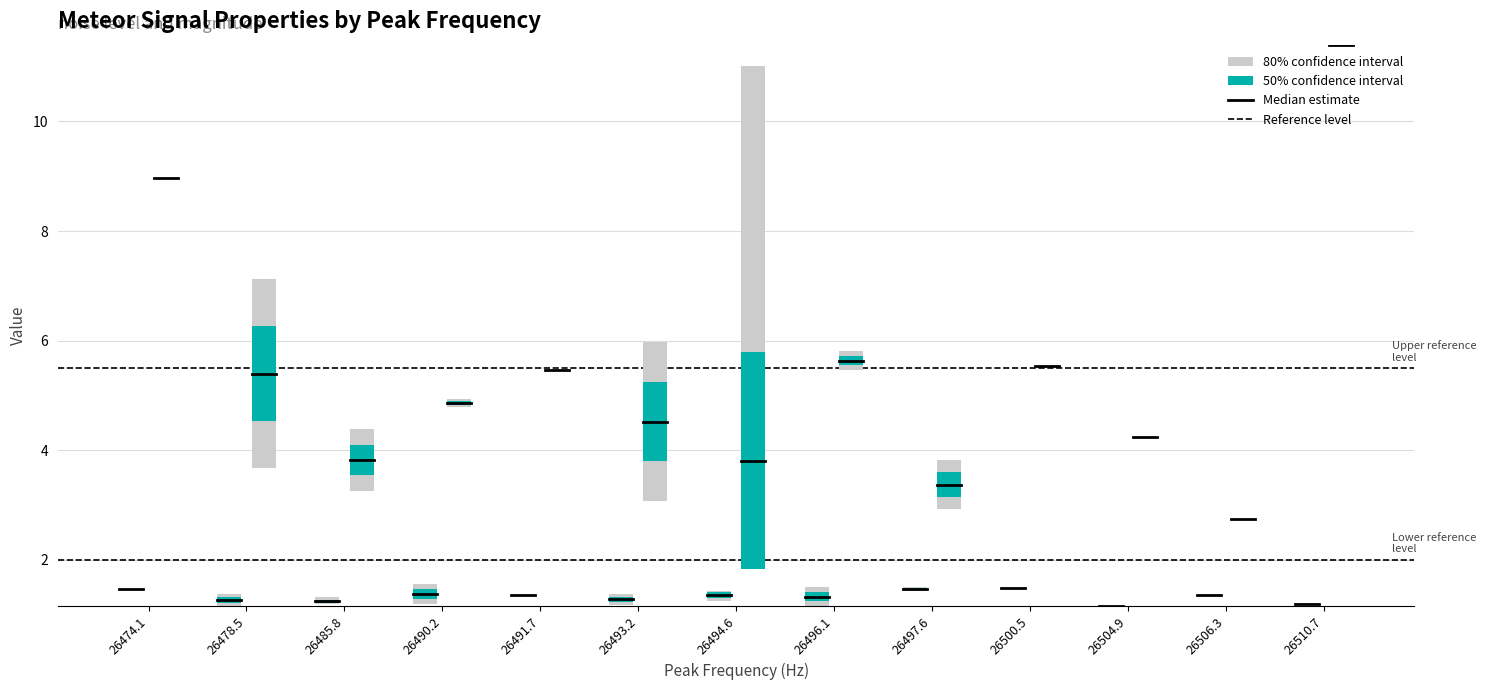

Where is Median estimate (mag) nearest to the value 8?

26474.1